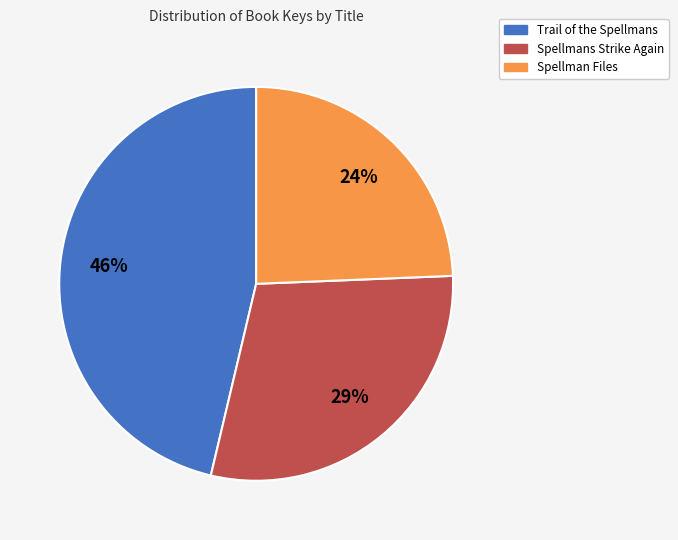

How many segments does this pie chart have?

3